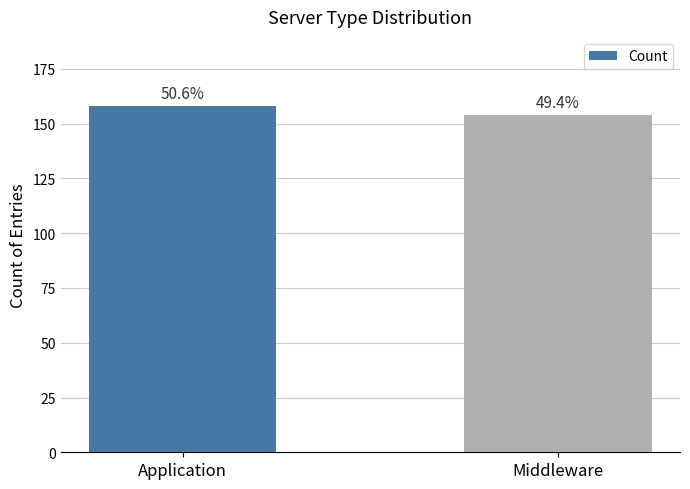

Rank the categories by value from lowest to highest.

Middleware, Application